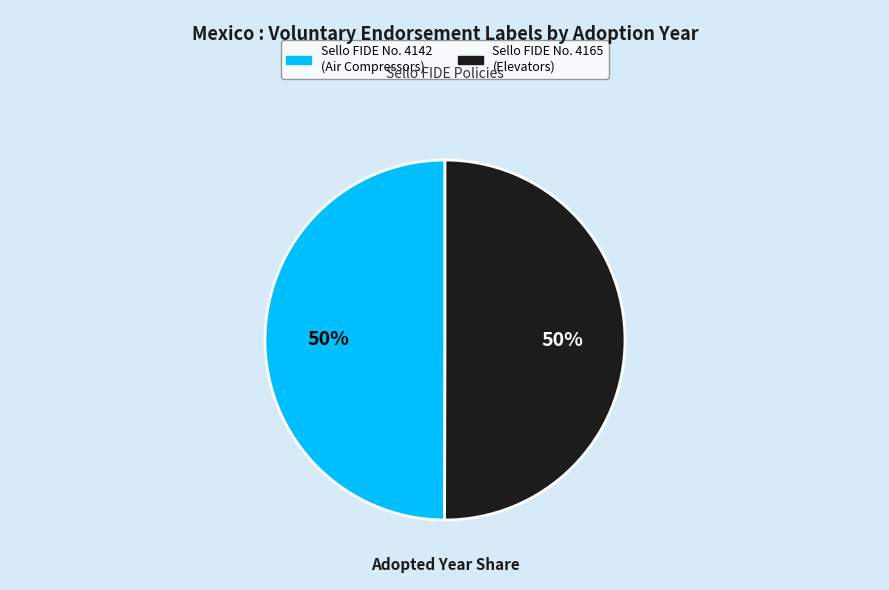

To the nearest percent, what is the average slice percentage?

50%